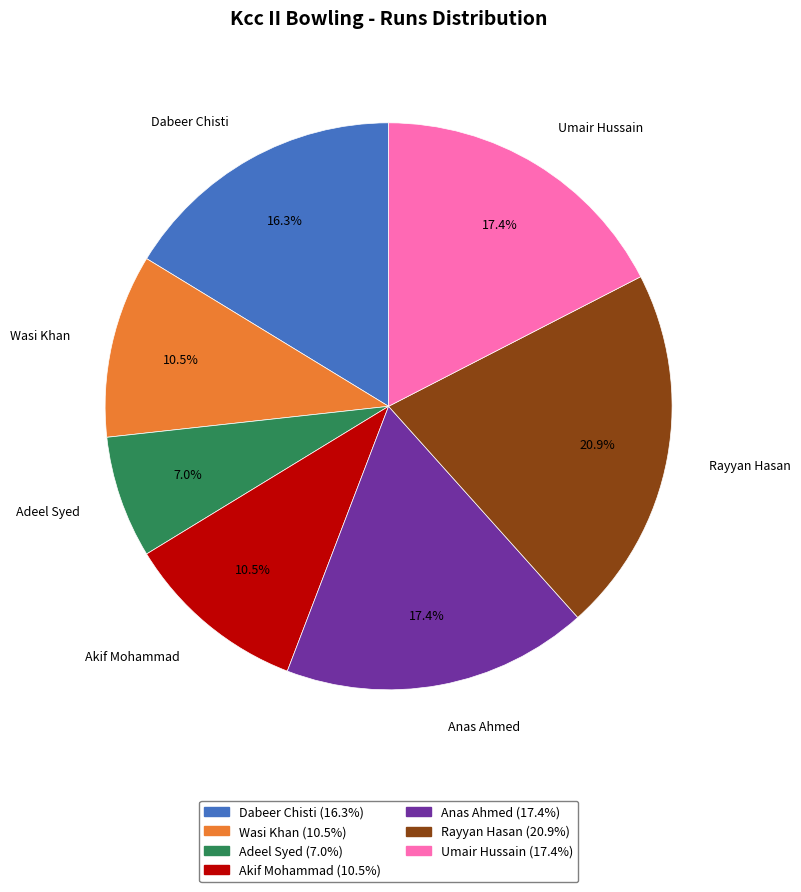

Approximately how many times larger is the value at Wasi Khan compared to Anas Ahmed?

0.6